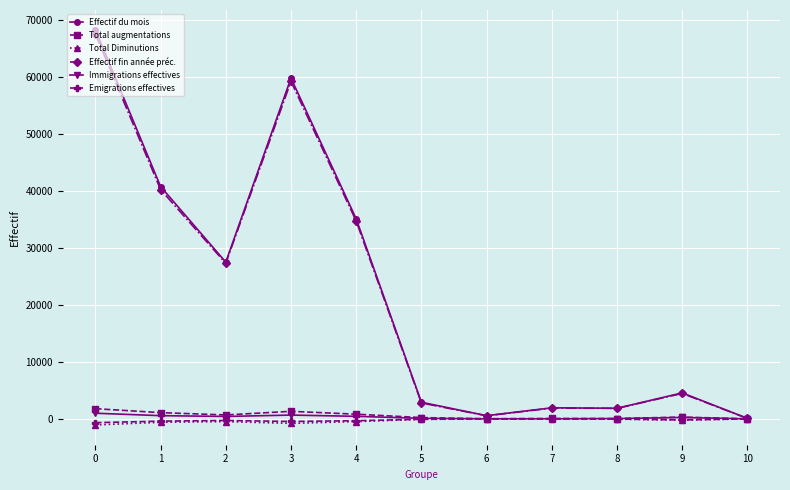

How many lines are shown in the chart?

6